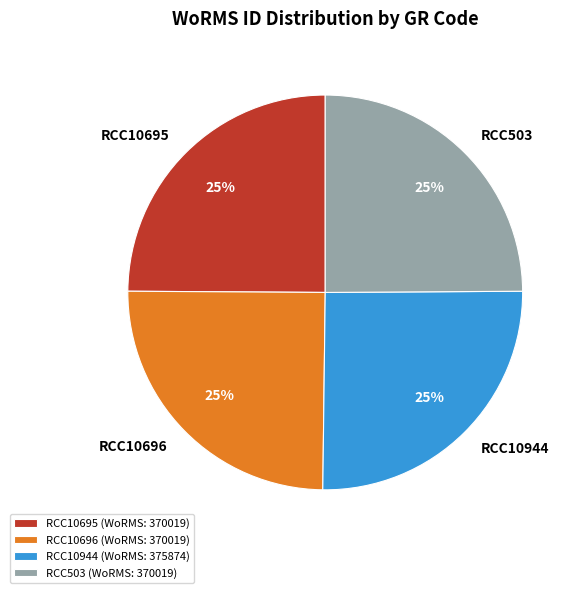

What is the ratio of the value at RCC10695 to the value at RCC10944?

1.0